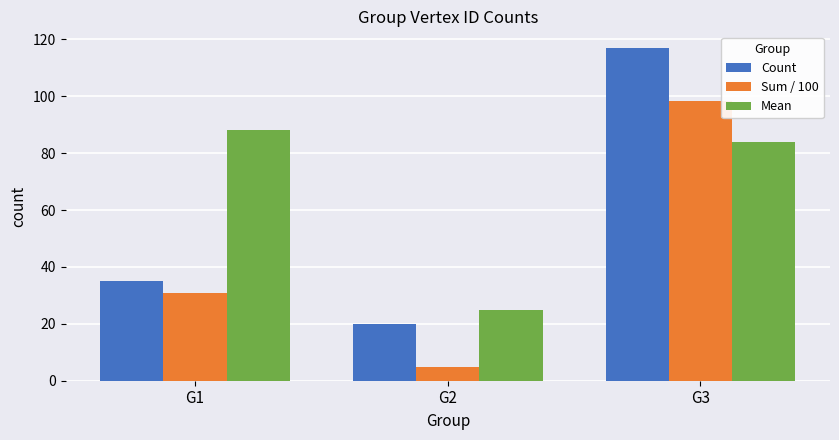

What is the difference between the second highest and minimum values in the Sum / 100 series?

25.9